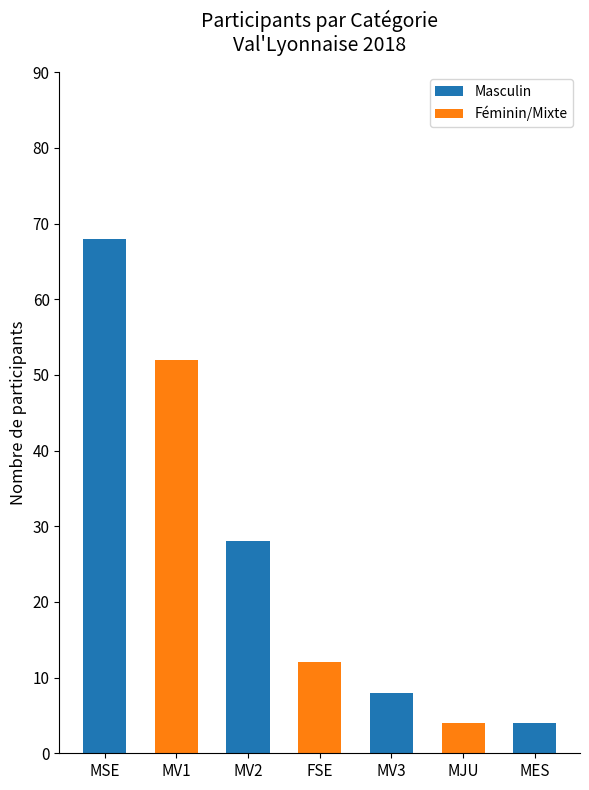

What is the value of the 7th bar from the left?

4